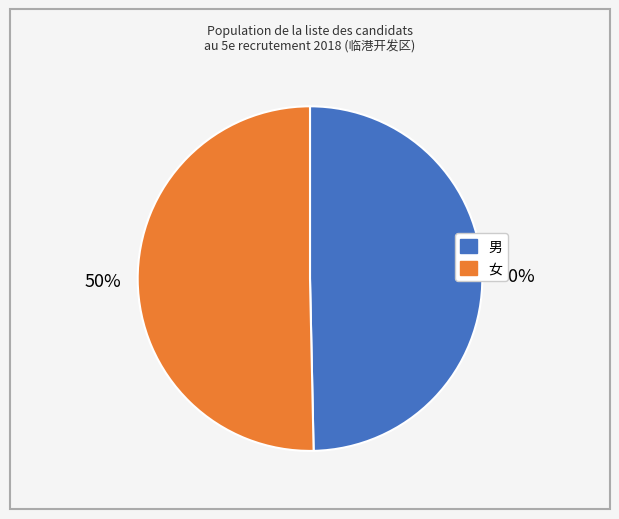

The 男 slice represents 50% of the pie. True or false?

True